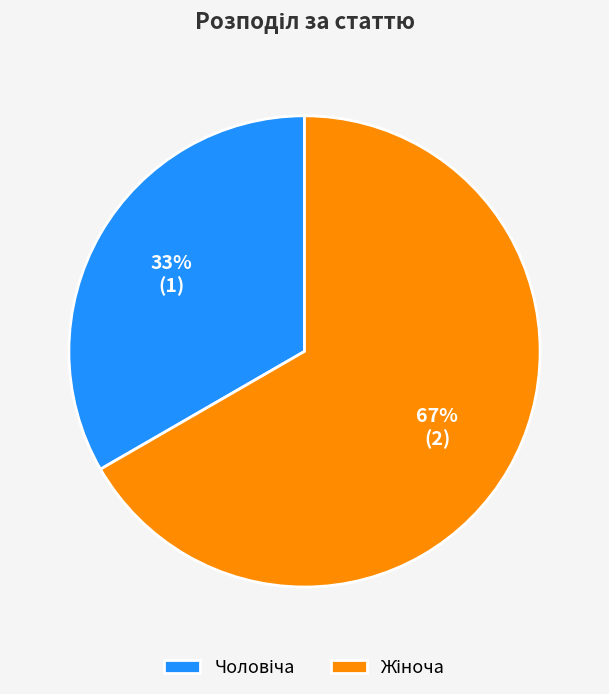

Is there any slice that represents more than half of the pie?

Yes